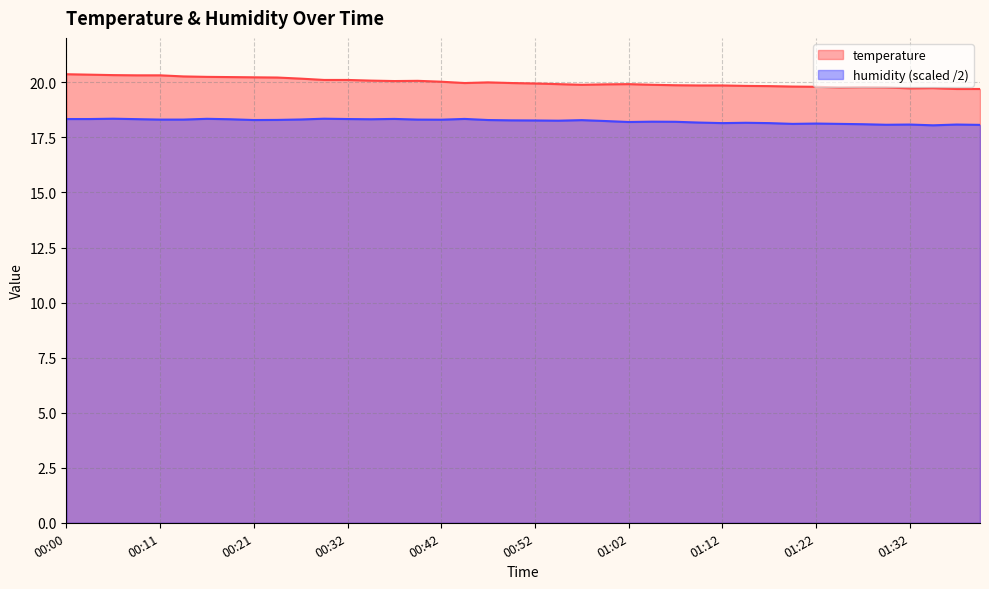

List the series in order of their overall mean, highest first.

temperature, humidity (scaled /2)